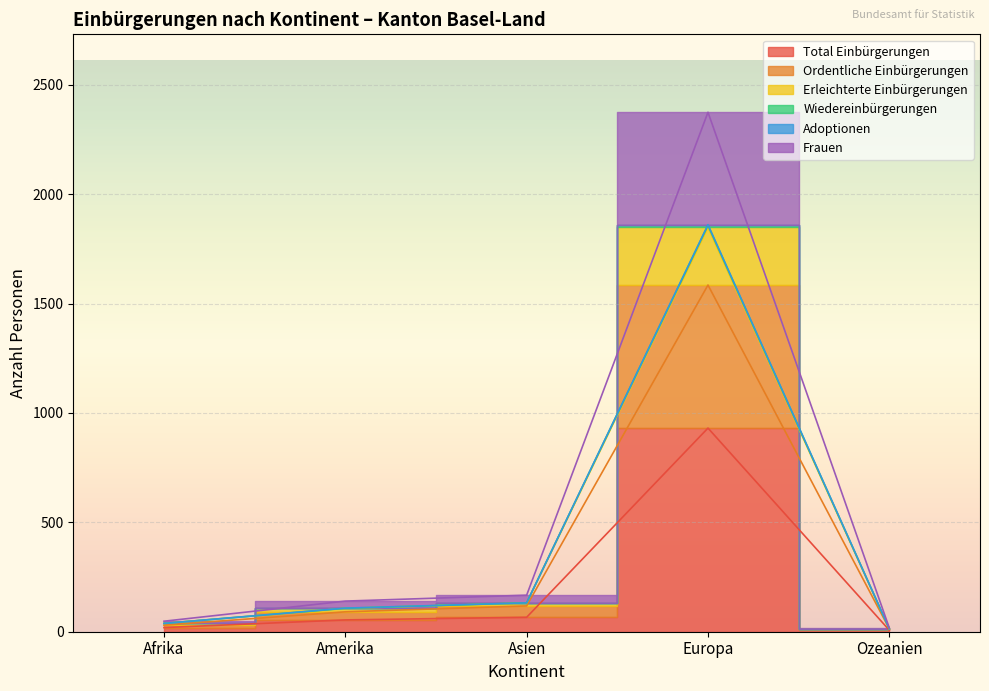

What is the sum of the Total Einbürgerungen values at Asien and Afrika?

85